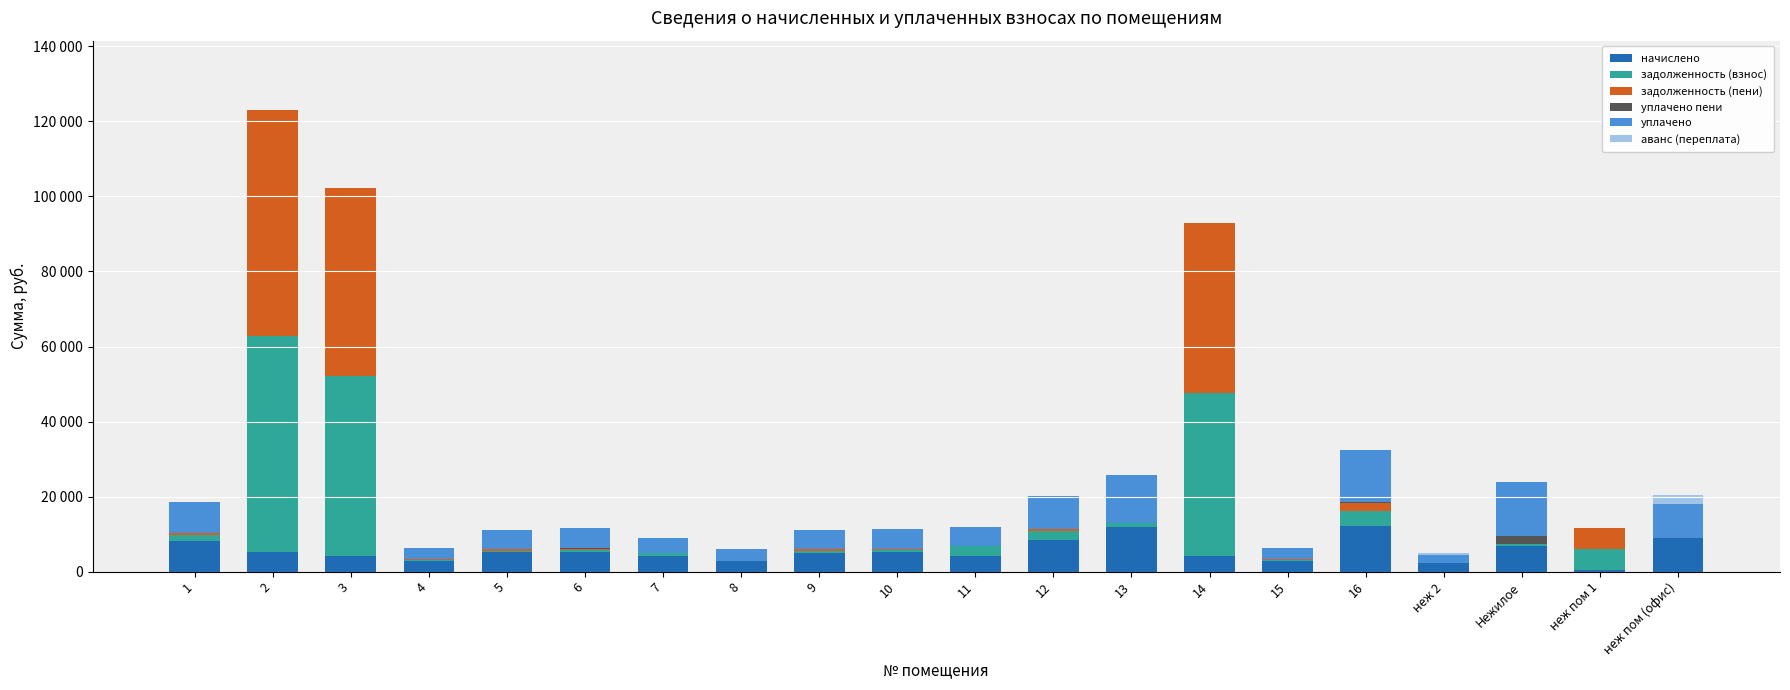

Does the chart contain stacked bars?

Yes